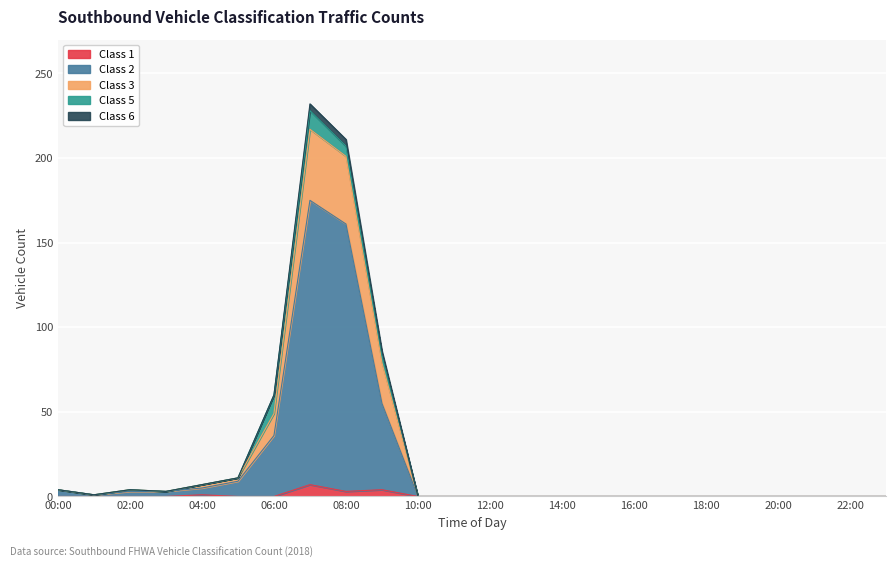

The value of Class 1 at 14:00 is 0. True or false?

True